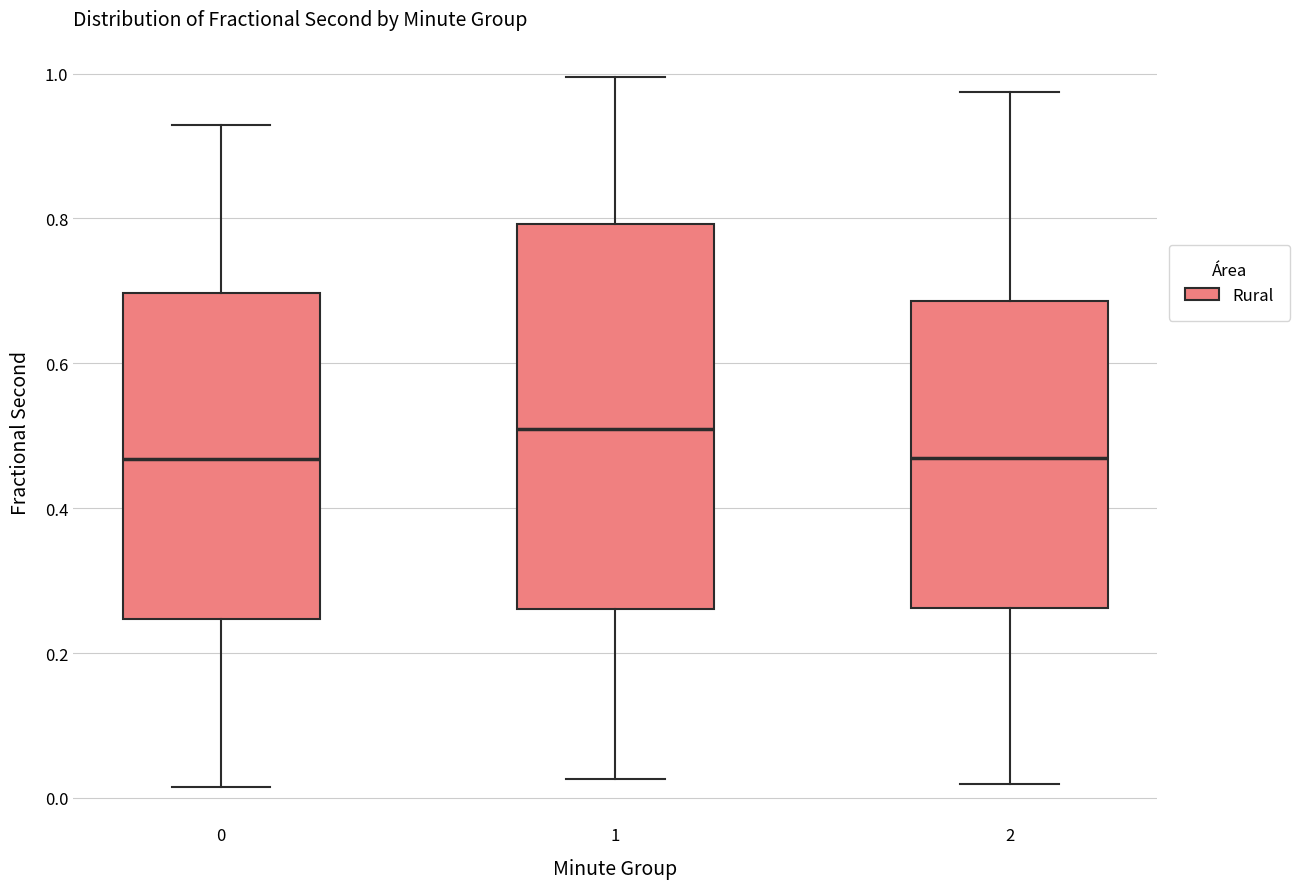

Where is the lower edge of the box at x = 1 on the y-axis? The values are not printed on the chart, so give them approximately, as read against the axis.

0.26